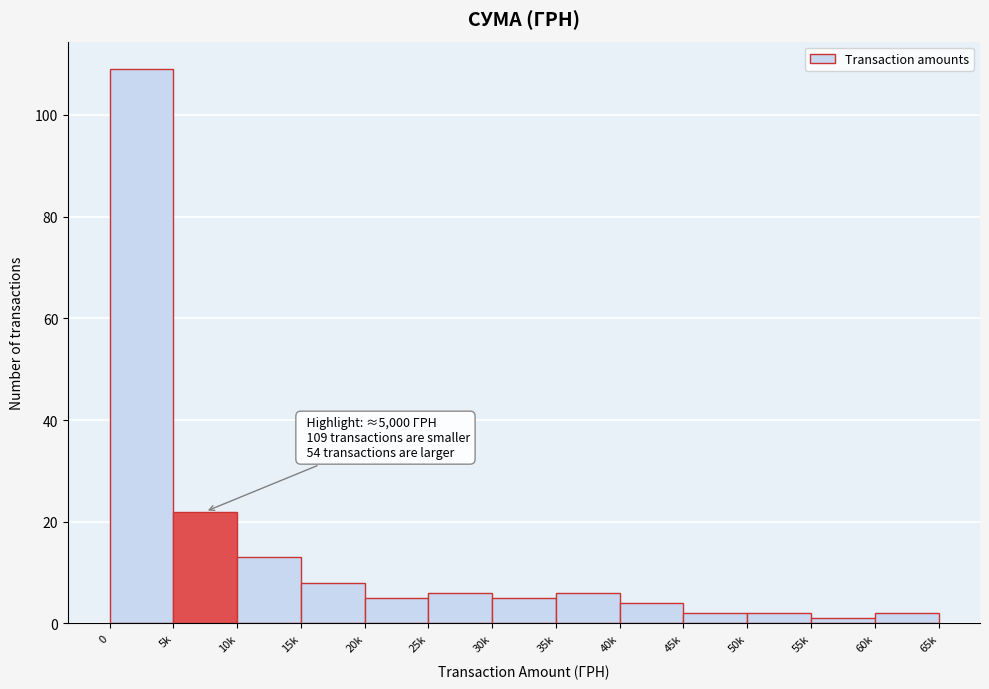

Reading right to left, transcribe all the data shown in this chart.

60k=2	55k=1	50k=2	45k=2	40k=4	35k=6	30k=5	25k=6	20k=5	15k=8	10k=13	5k=22	0=109